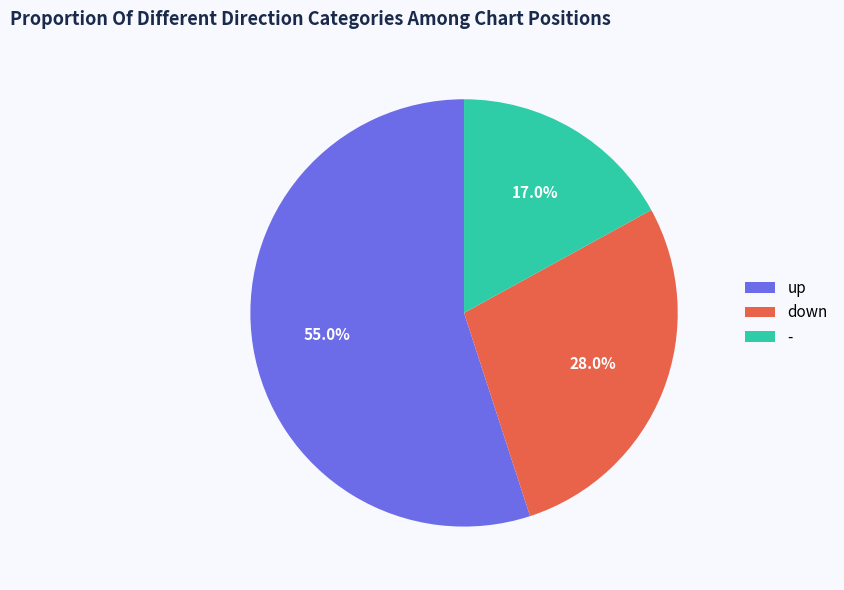

Which category accounts for the majority?

up